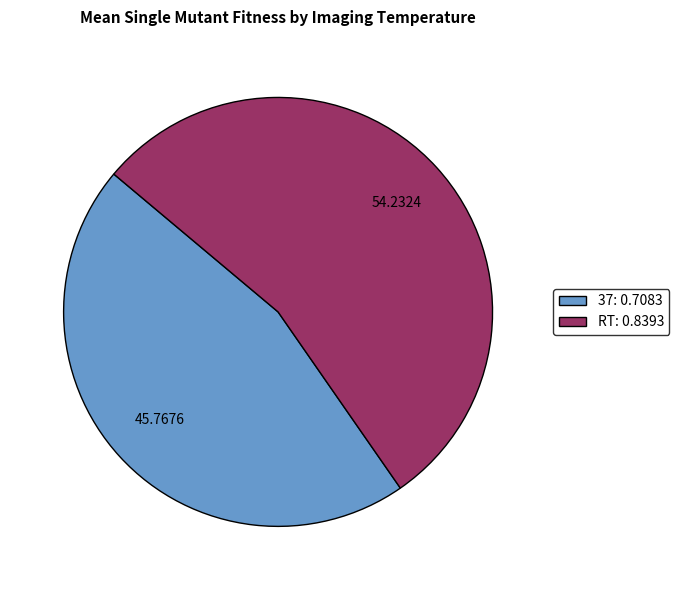

The RT slice represents 61% of the pie. True or false?

False